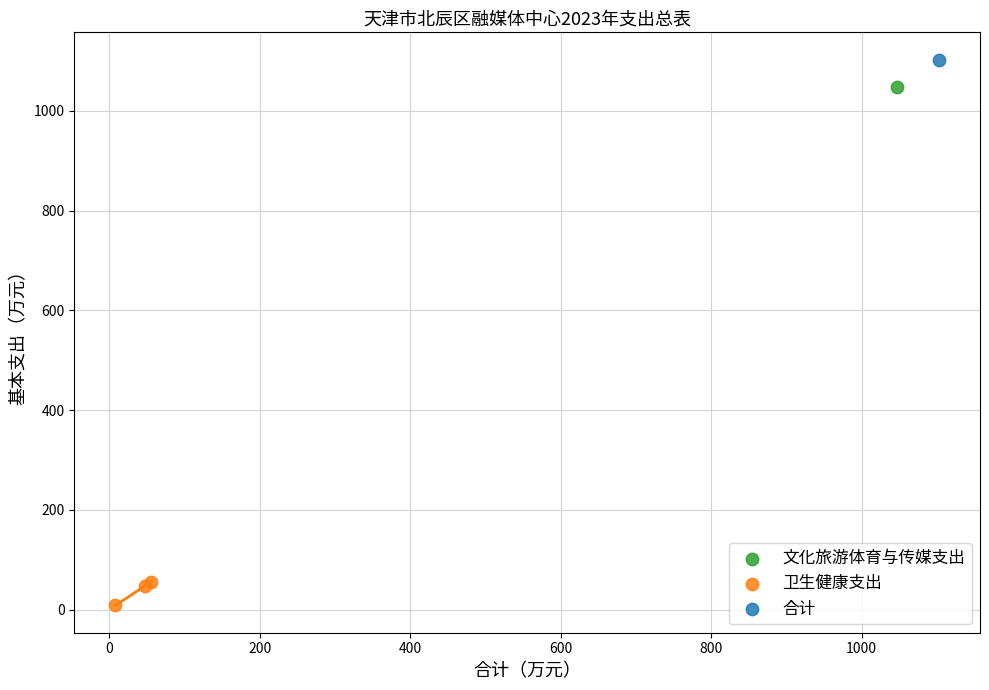

What are all the series names shown in the legend?

文化旅游体育与传媒支出, 卫生健康支出, 合计